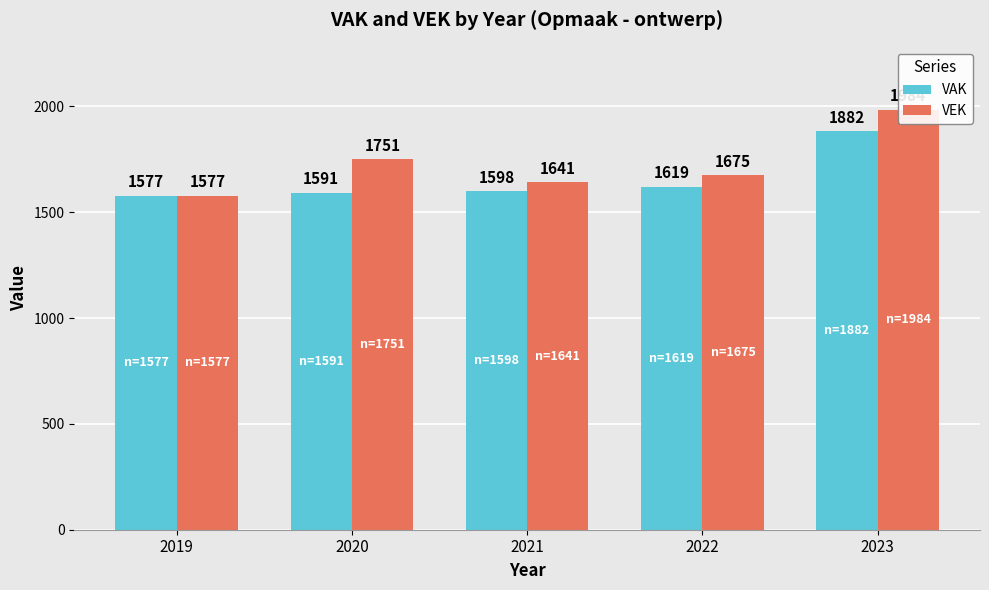

Rank the series at 2023 from lowest to highest value.

VAK, VEK